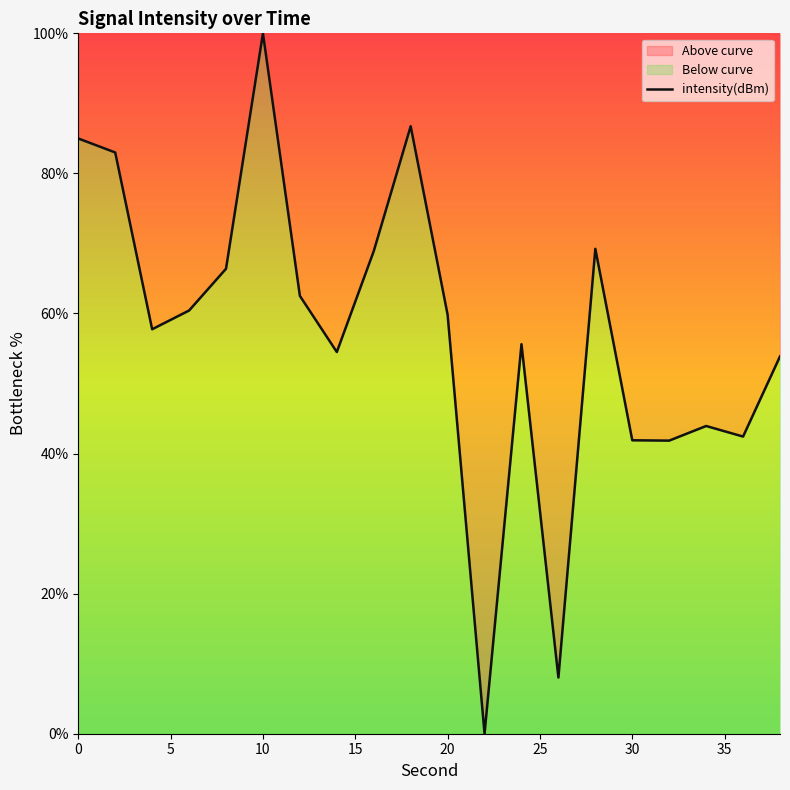

Approximately how many times larger is the value at 30 compared to 0?

0.5